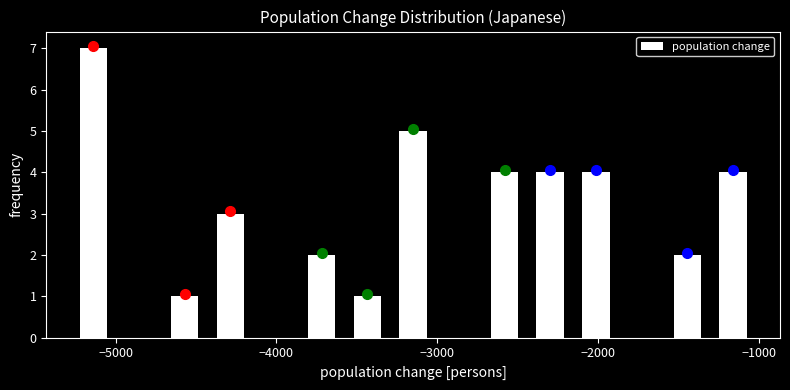

Read against the x-axis, roughly where is the centre of the tallest bar?

-5100